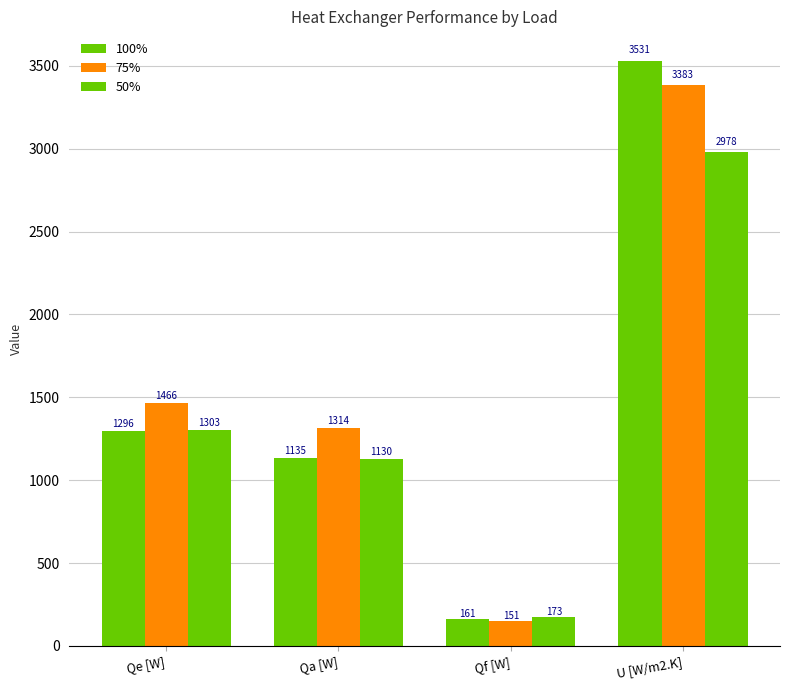

How many values in the 75% series exceed 1465?

2